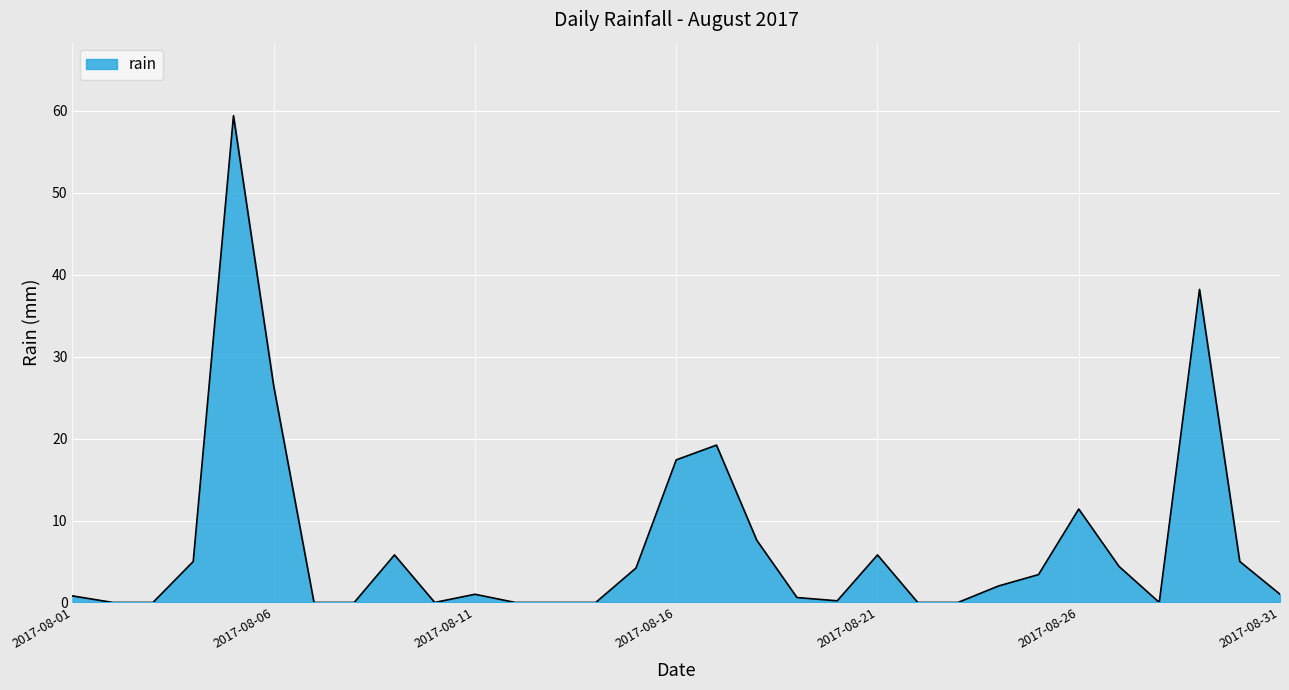

What is the difference between the maximum and minimum values?

59.4